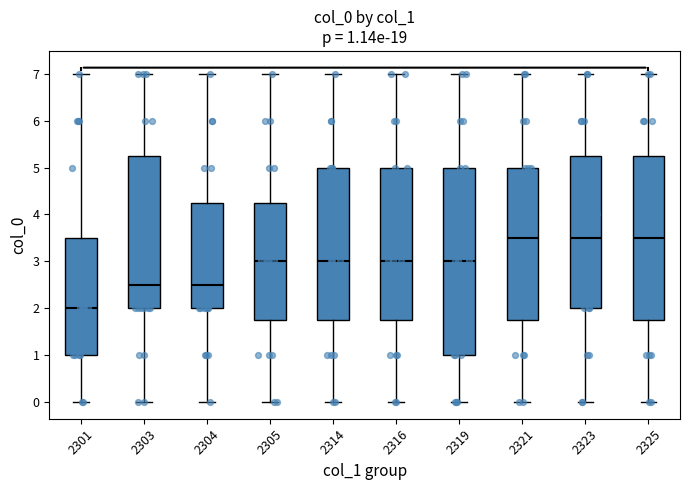

Which box has the lowest median line?

2301